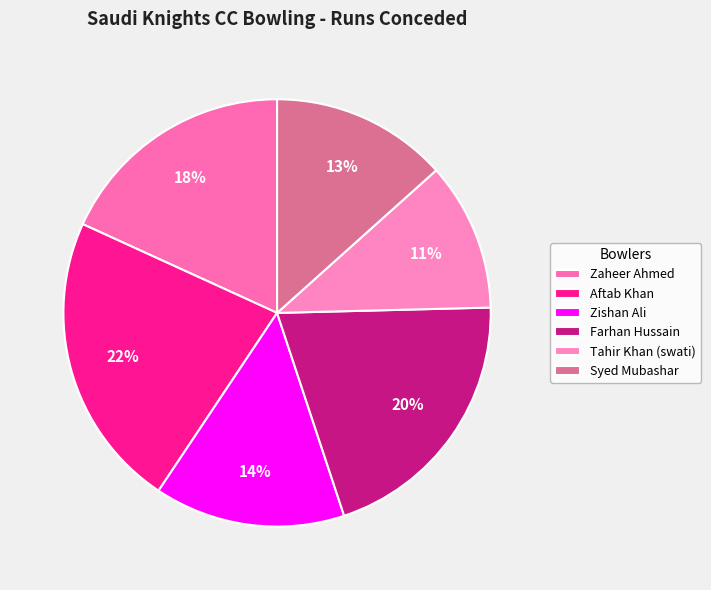

To the nearest percent, what is the difference between the Zishan Ali and Tahir Khan (swati) slice percentages?

3%